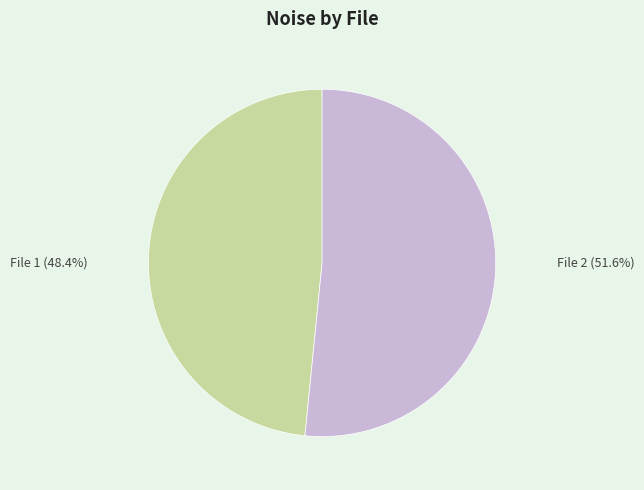

Is there any slice that represents more than half of the pie?

Yes